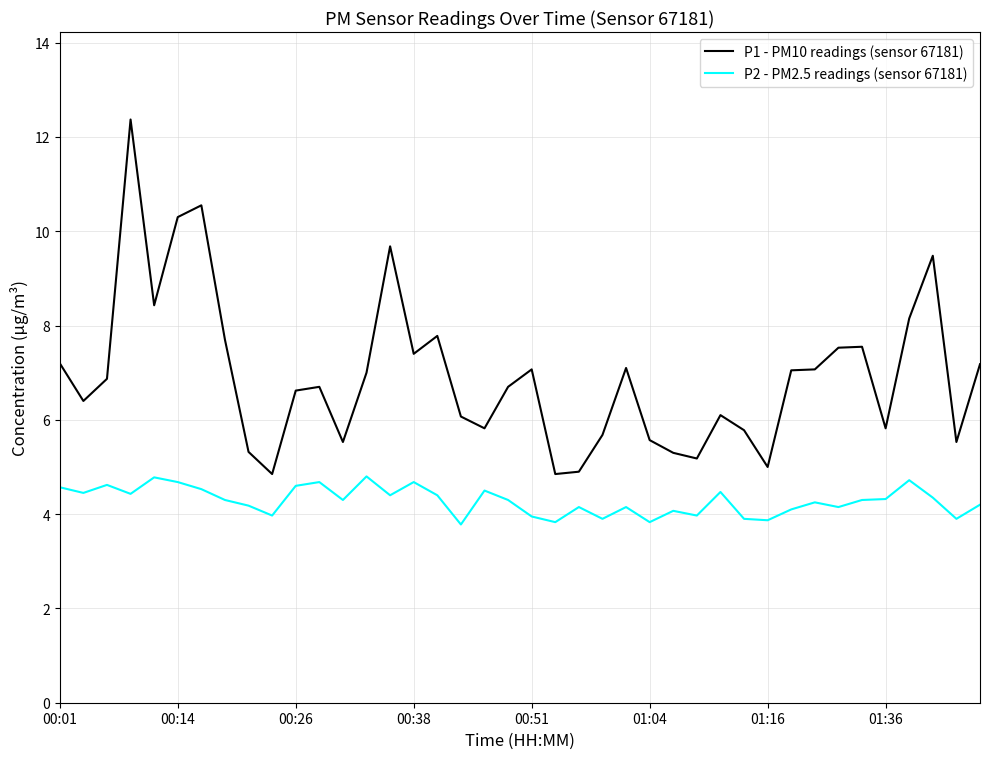

Which series has the largest total across all categories?

P1 - PM10 readings (sensor 67181)